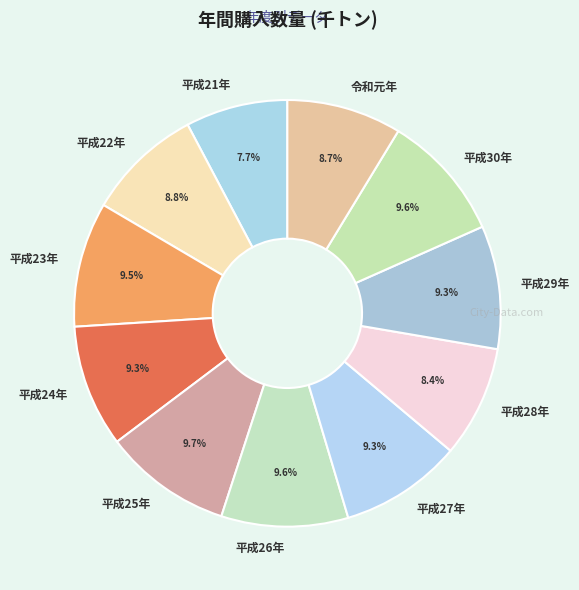

To the nearest percent, what is the average slice percentage?

9%